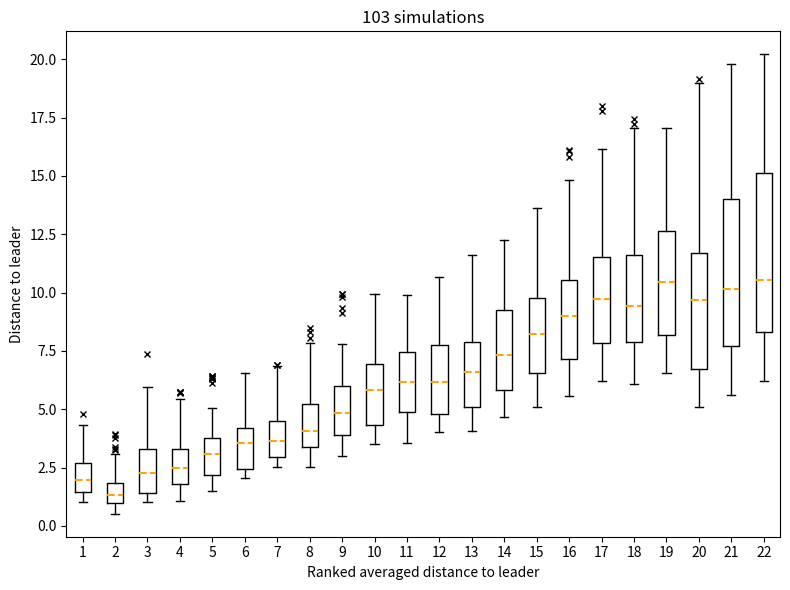

Where is the upper edge of the box at x = 9 on the y-axis? The values are not printed on the chart, so give them approximately, as read against the axis.

6.0